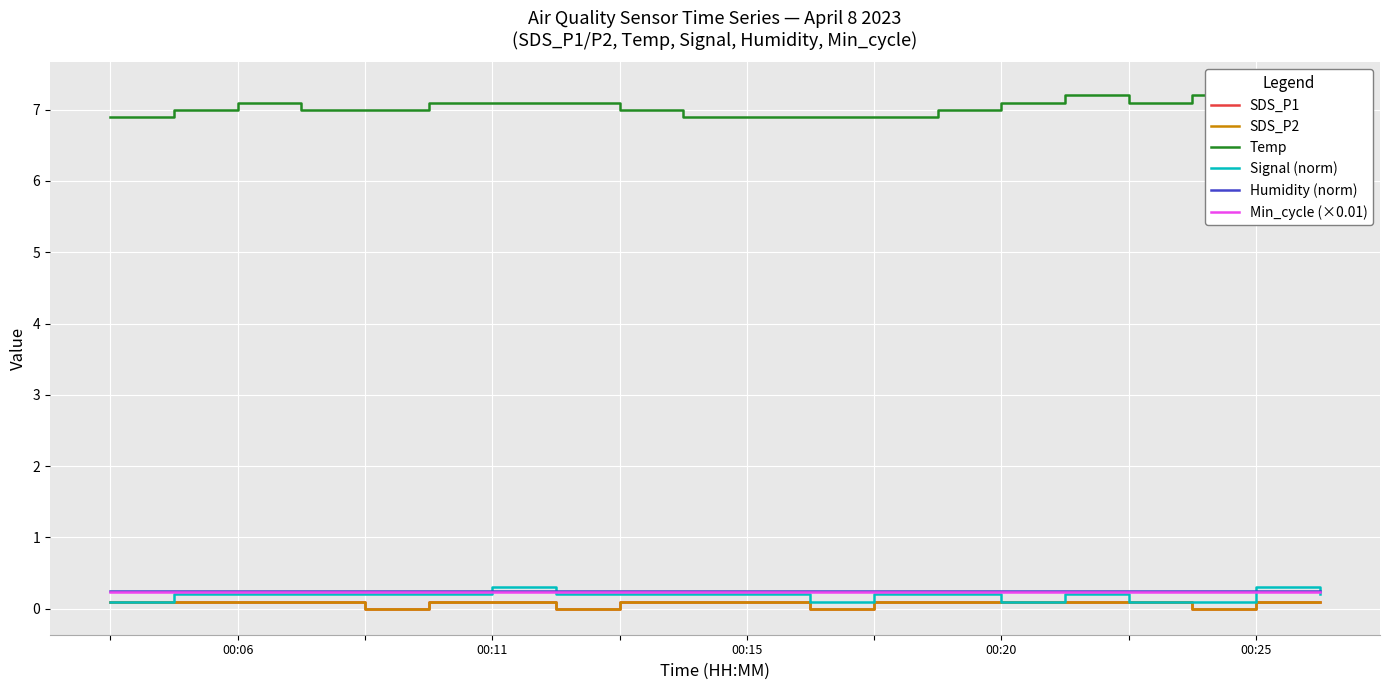

List the series in order of their peak value, lowest first.

SDS_P1, SDS_P2, Min_cycle (×0.01), Humidity (norm), Signal (norm), Temp